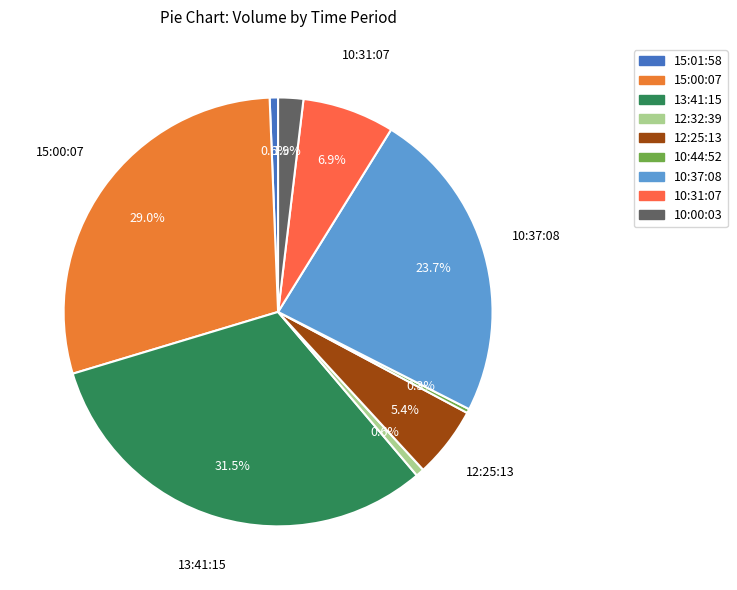

Approximately how many times larger is the value at 10:00:03 compared to 13:41:15?

0.1